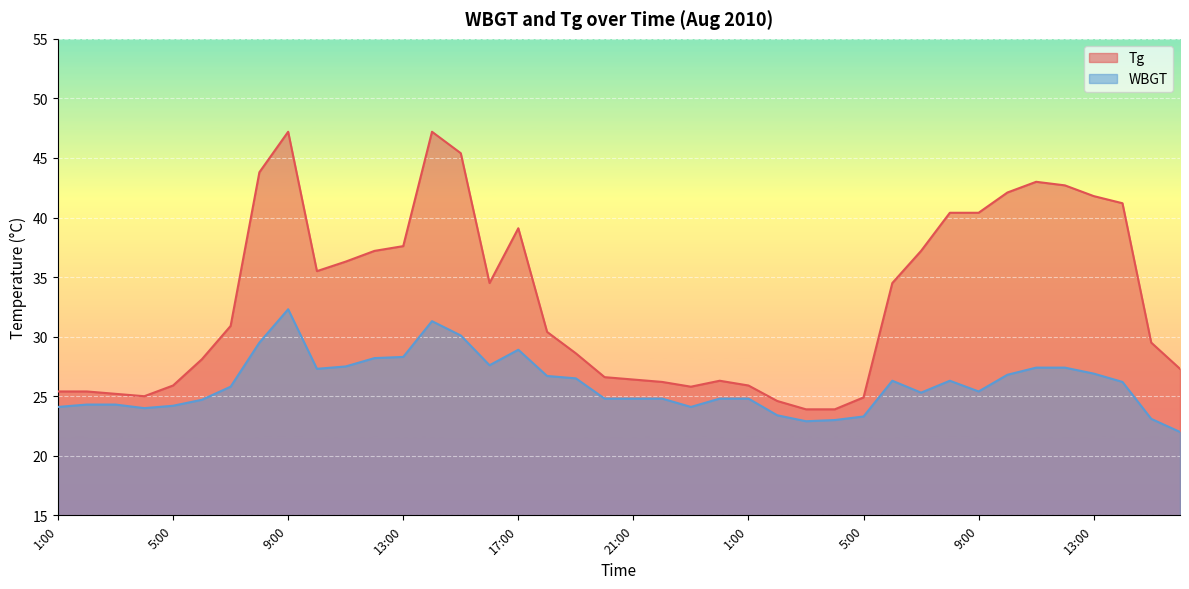

Is it true that WBGT equals 24.8 at 1:00?

True